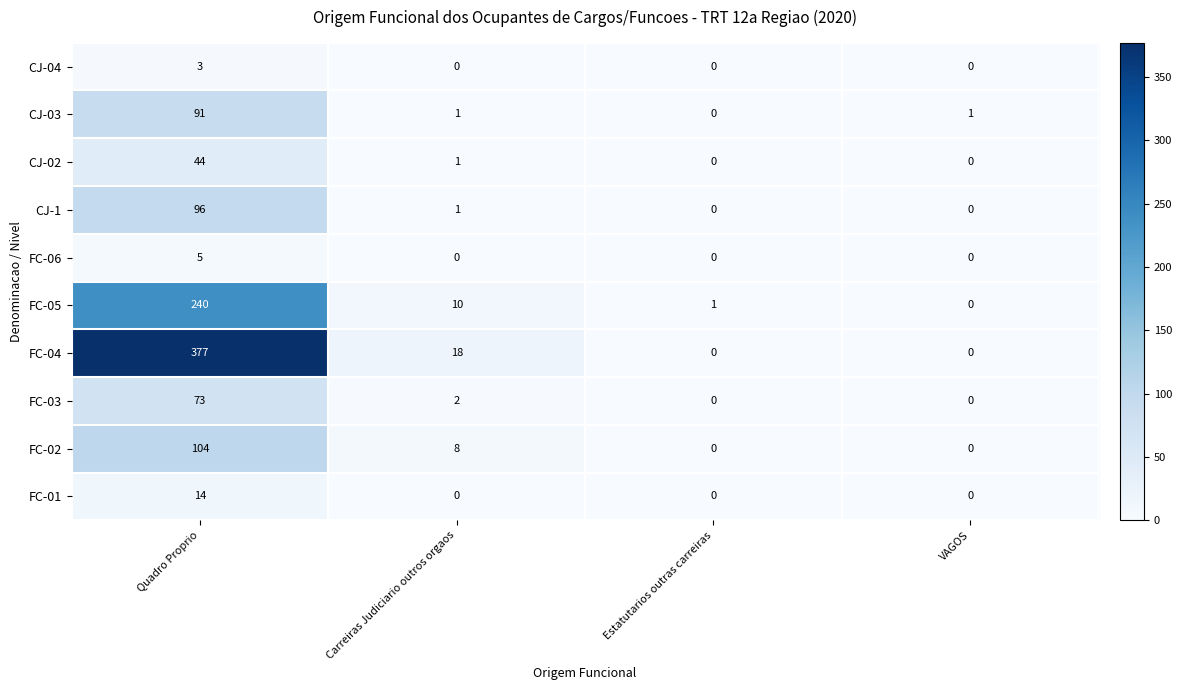

At which label is FC-02 closest to 52?

Carreiras Judiciario outros orgaos